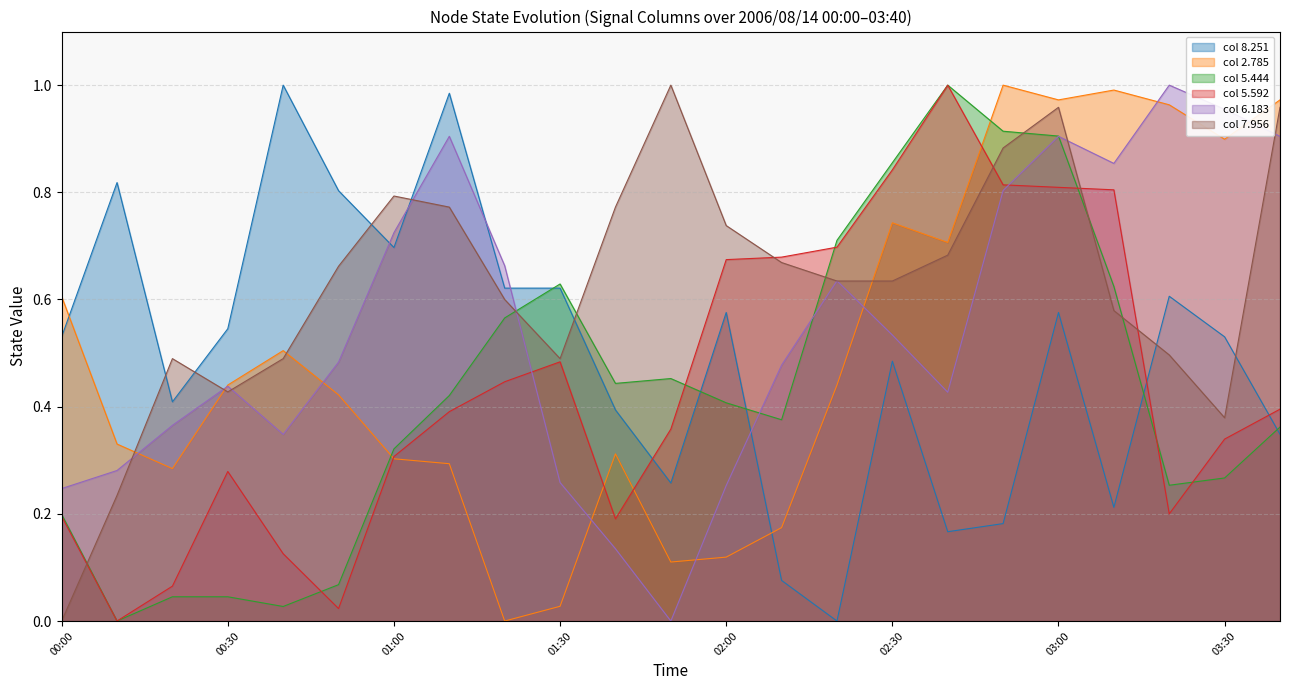

At which category is the sum across all series the highest?

03:00